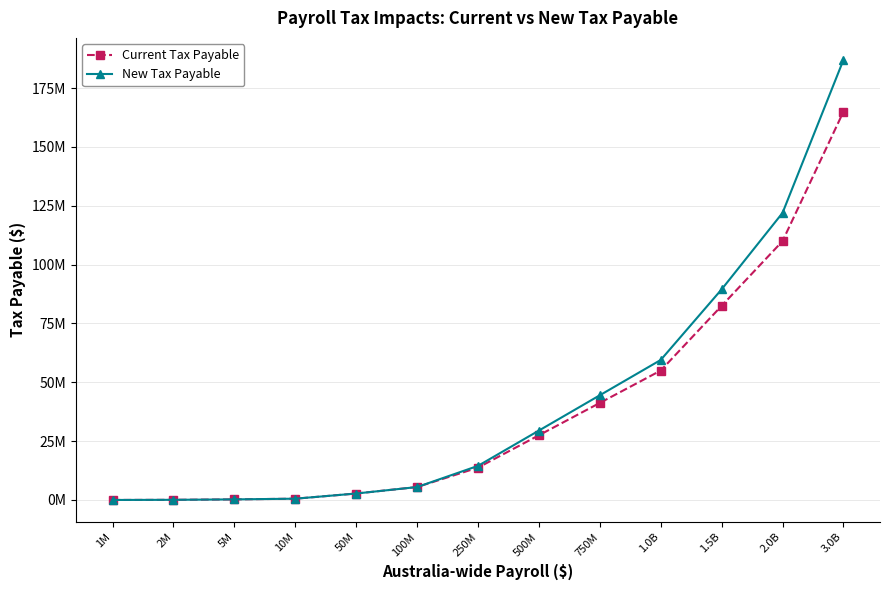

What is the highest value of the New Tax Payable series?

187000000